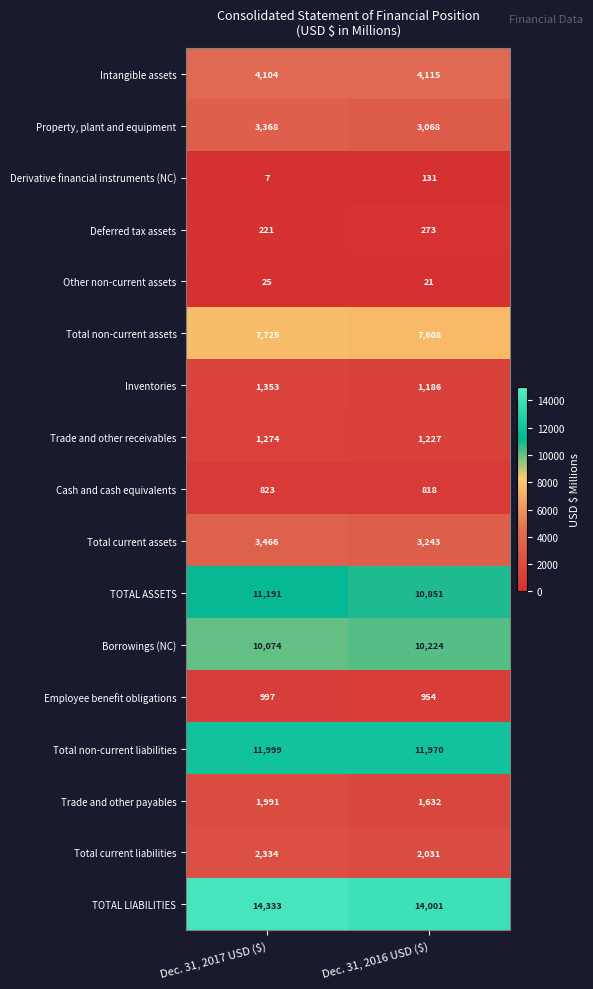

Which series has the largest range (max minus min)?

Trade and other payables